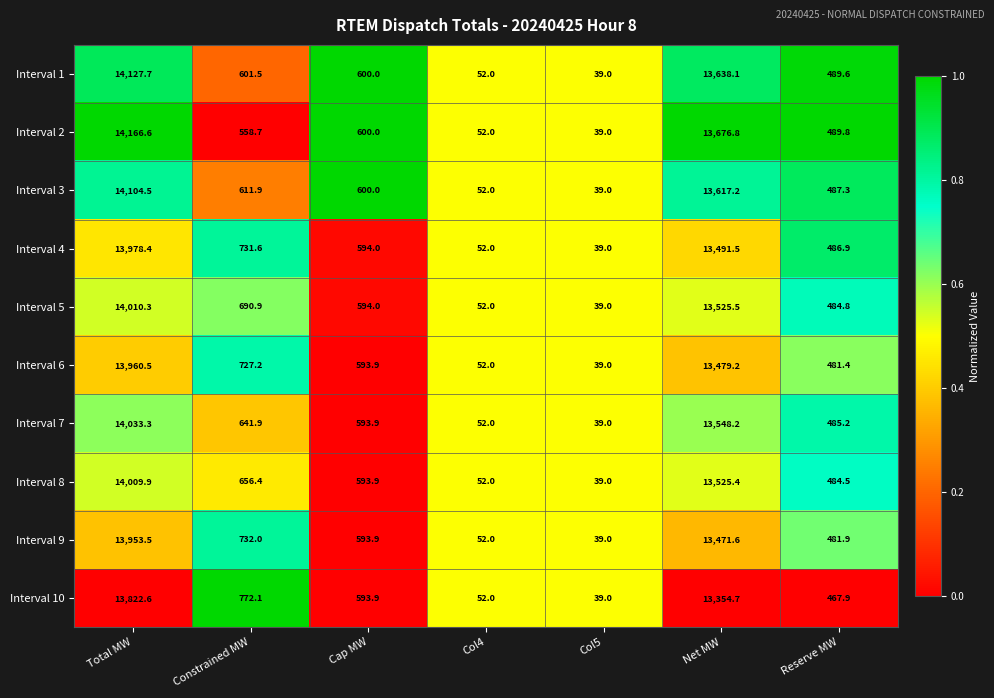

At Reserve MW, list the series in order from smallest to largest.

Interval 10, Interval 6, Interval 9, Interval 8, Interval 5, Interval 7, Interval 4, Interval 3, Interval 1, Interval 2